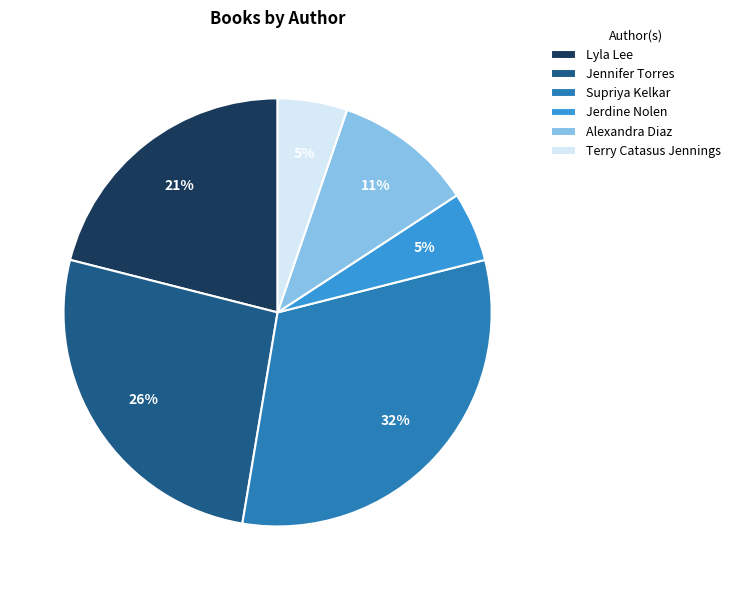

Which slice is the largest?

Supriya Kelkar